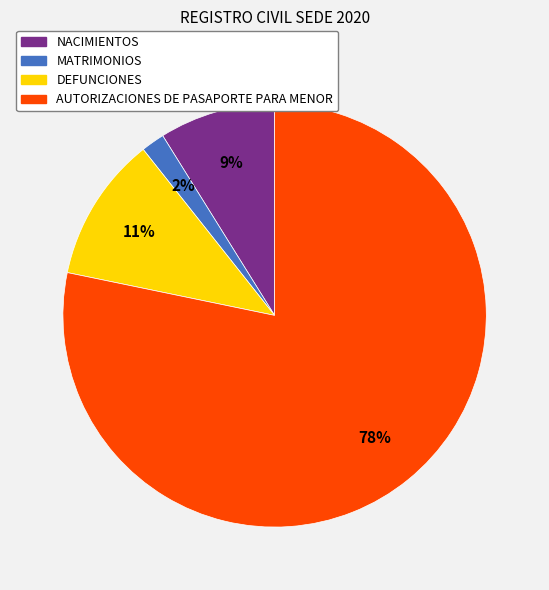

The NACIMIENTOS slice represents 1% of the pie. True or false?

False